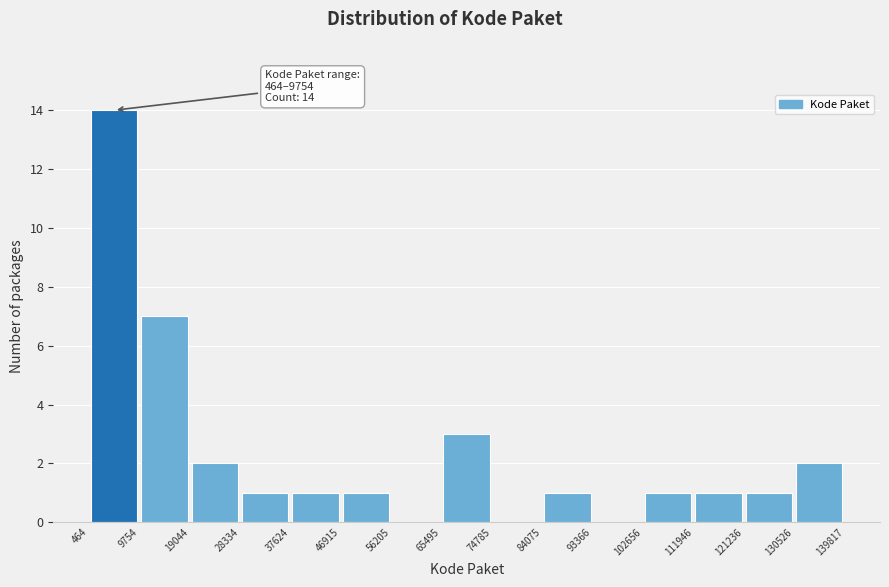

Over which range of the x-axis is the bar tallest?

464 to 9754